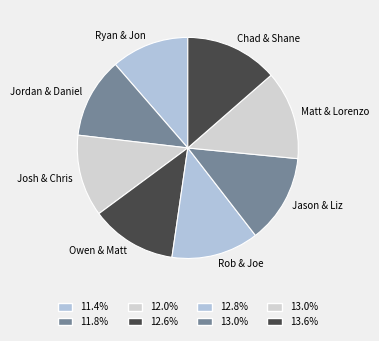

Which category has the biggest portion of the pie?

Chad & Shane